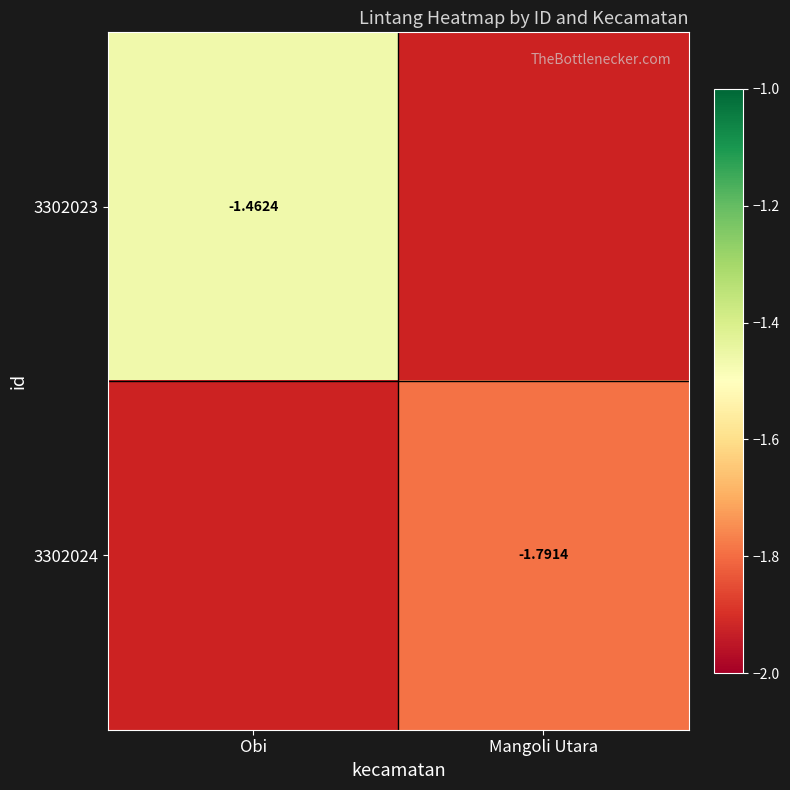

At which category does the chart reach its peak across all series?

Obi